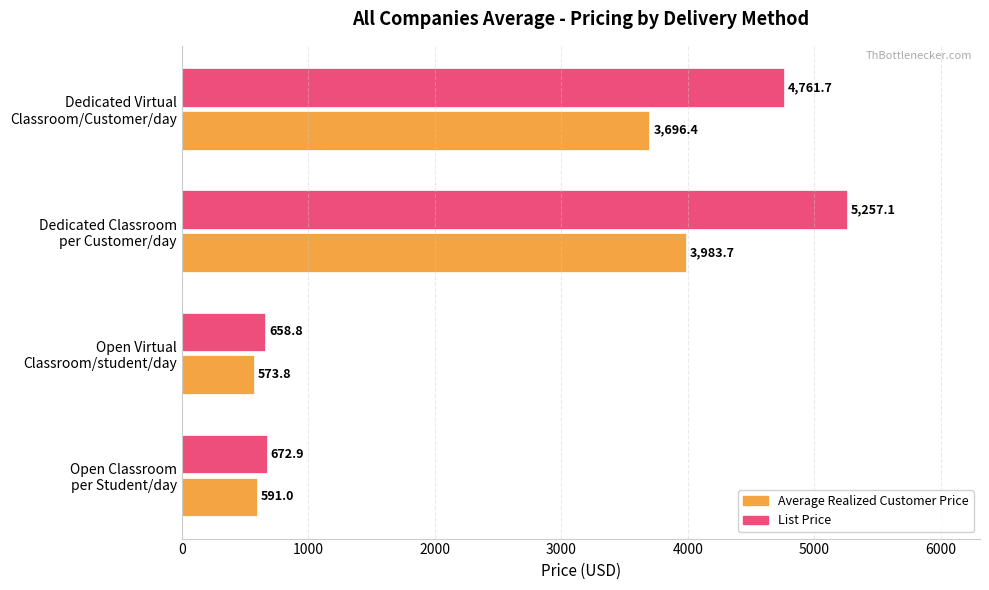

Which series has the largest total across all categories?

List Price